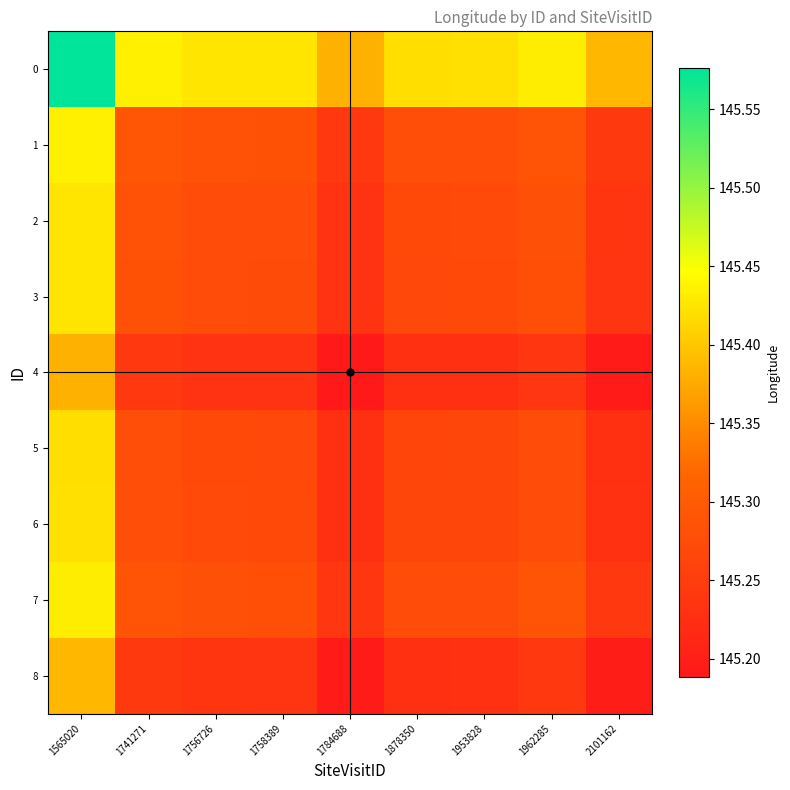

Reading left to right, transcribe all the data shown in this chart.

0: 1565020=145.6	1741271=145.4	1756726=145.4	1758389=145.4	1784688=145.4	1878350=145.4	1953828=145.4	1962285=145.4	2101162=145.4
1: 1565020=145.4	1741271=145.3	1756726=145.3	1758389=145.3	1784688=145.2	1878350=145.3	1953828=145.3	1962285=145.3	2101162=145.2
2: 1565020=145.4	1741271=145.3	1756726=145.3	1758389=145.3	1784688=145.2	1878350=145.3	1953828=145.3	1962285=145.3	2101162=145.2
3: 1565020=145.4	1741271=145.3	1756726=145.3	1758389=145.3	1784688=145.2	1878350=145.3	1953828=145.3	1962285=145.3	2101162=145.2
4: 1565020=145.4	1741271=145.2	1756726=145.2	1758389=145.2	1784688=145.2	1878350=145.2	1953828=145.2	1962285=145.2	2101162=145.2
5: 1565020=145.4	1741271=145.3	1756726=145.3	1758389=145.3	1784688=145.2	1878350=145.3	1953828=145.3	1962285=145.3	2101162=145.2
6: 1565020=145.4	1741271=145.3	1756726=145.3	1758389=145.3	1784688=145.2	1878350=145.3	1953828=145.3	1962285=145.3	2101162=145.2
7: 1565020=145.4	1741271=145.3	1756726=145.3	1758389=145.3	1784688=145.2	1878350=145.3	1953828=145.3	1962285=145.3	2101162=145.2
8: 1565020=145.4	1741271=145.2	1756726=145.2	1758389=145.2	1784688=145.2	1878350=145.2	1953828=145.2	1962285=145.2	2101162=145.2